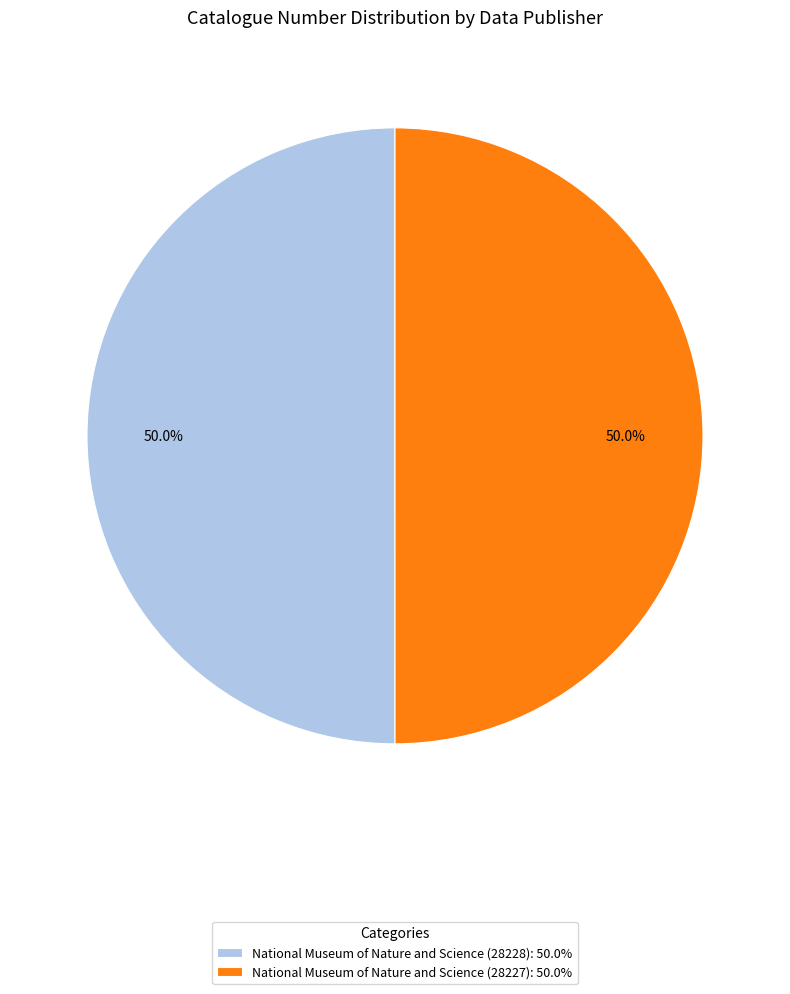

How many slices are in this pie chart?

2